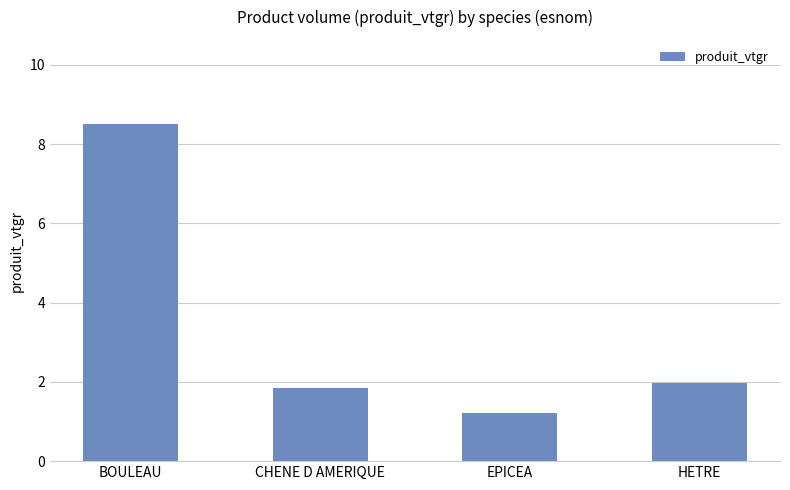

Reading left to right, list all the values displayed in this chart.

8.5	1.8	1.2	2.0